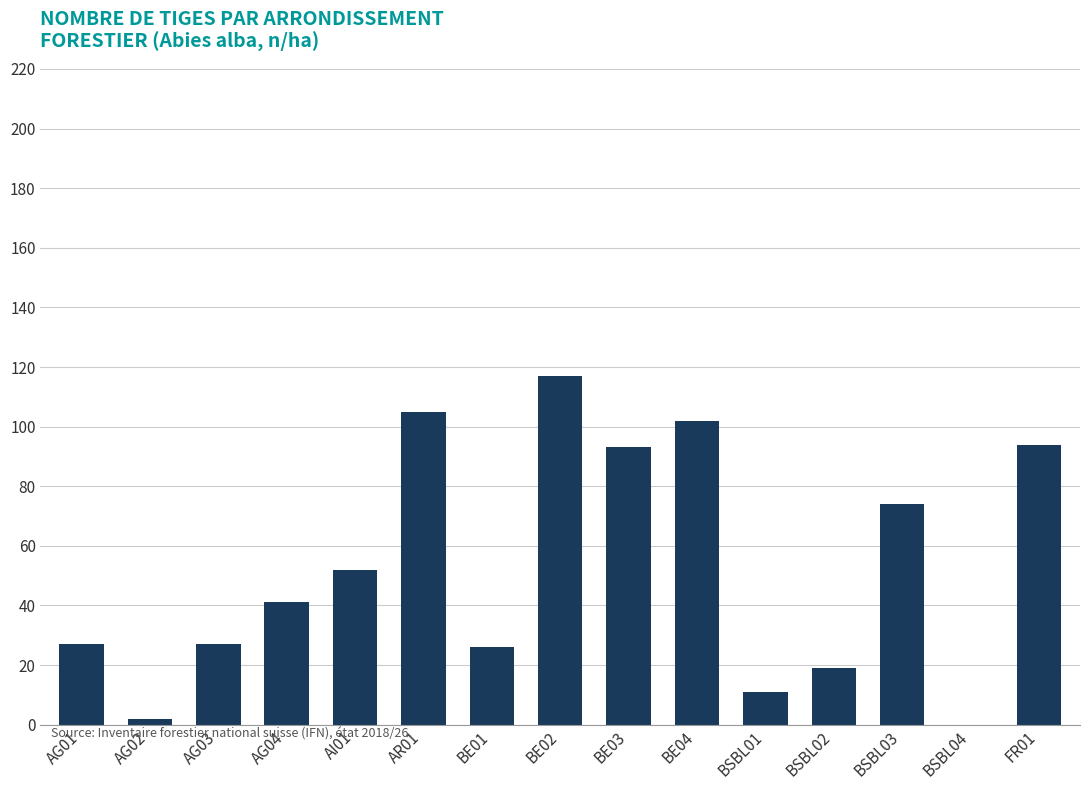

Is it true that the value at BSBL04 is 0?

True